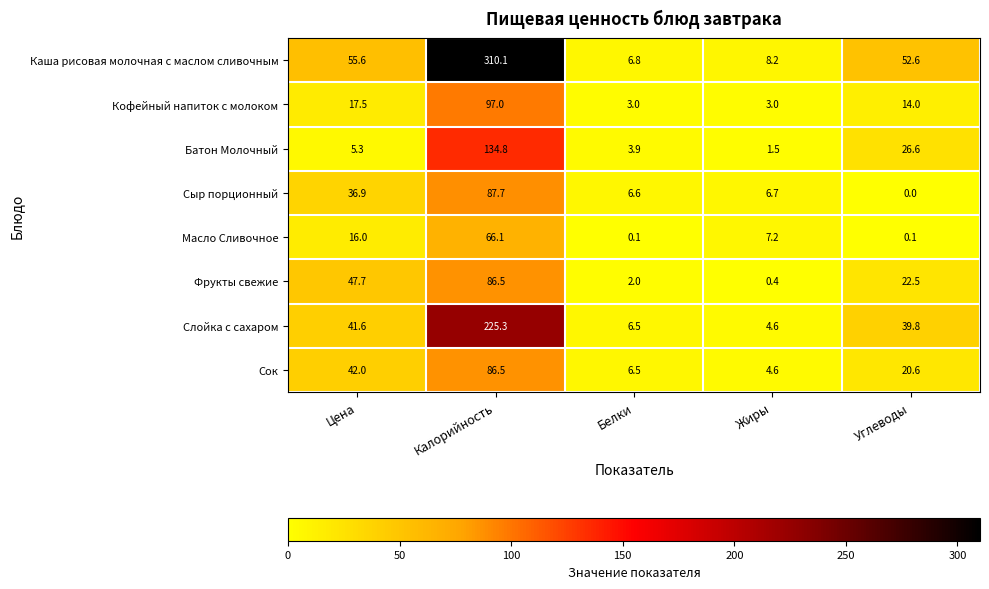

The value of Масло Сливочное at Жиры is 7.2. True or false?

True